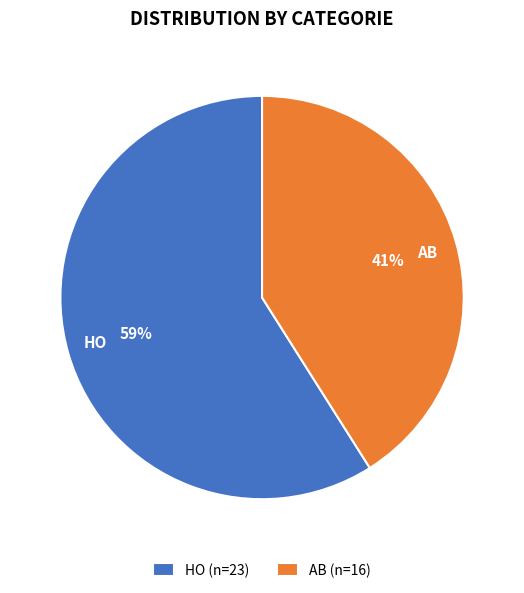

Rank the categories by value from lowest to highest.

AB, HO